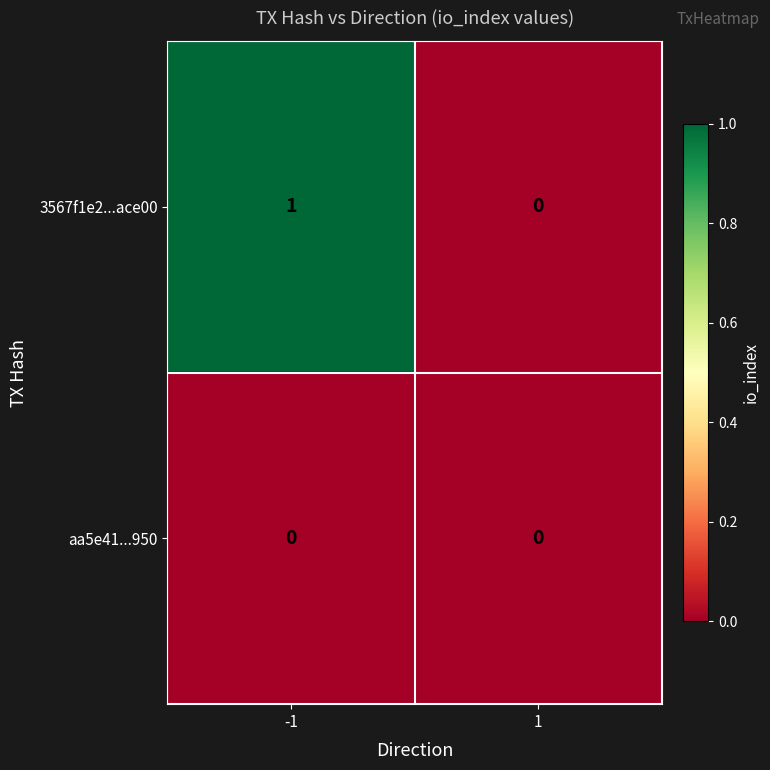

Is it true that 3567f1e2...ace00 equals 2 at -1?

False